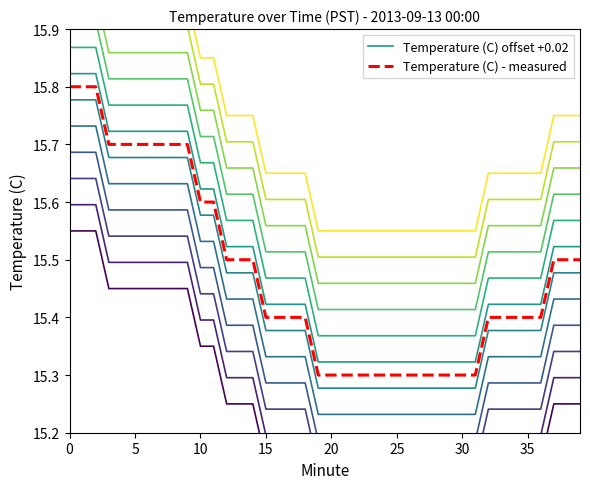

The Temperature (C) - measured series shows 15.4 at 15. True or false?

True